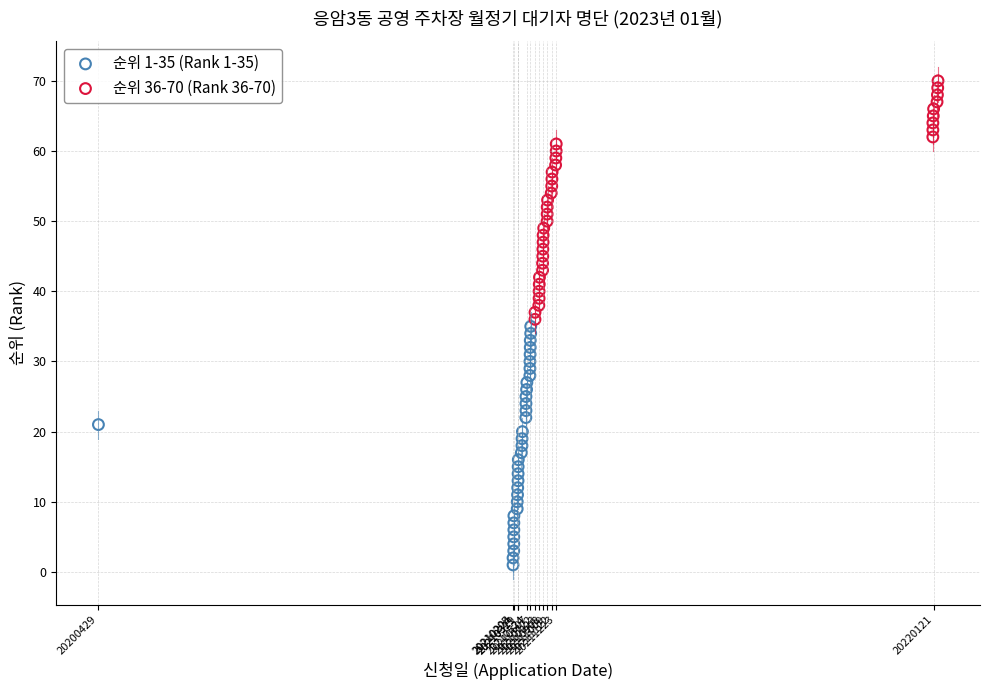

Which series contains the lowest Y value?

순위 1-35 (Rank 1-35)